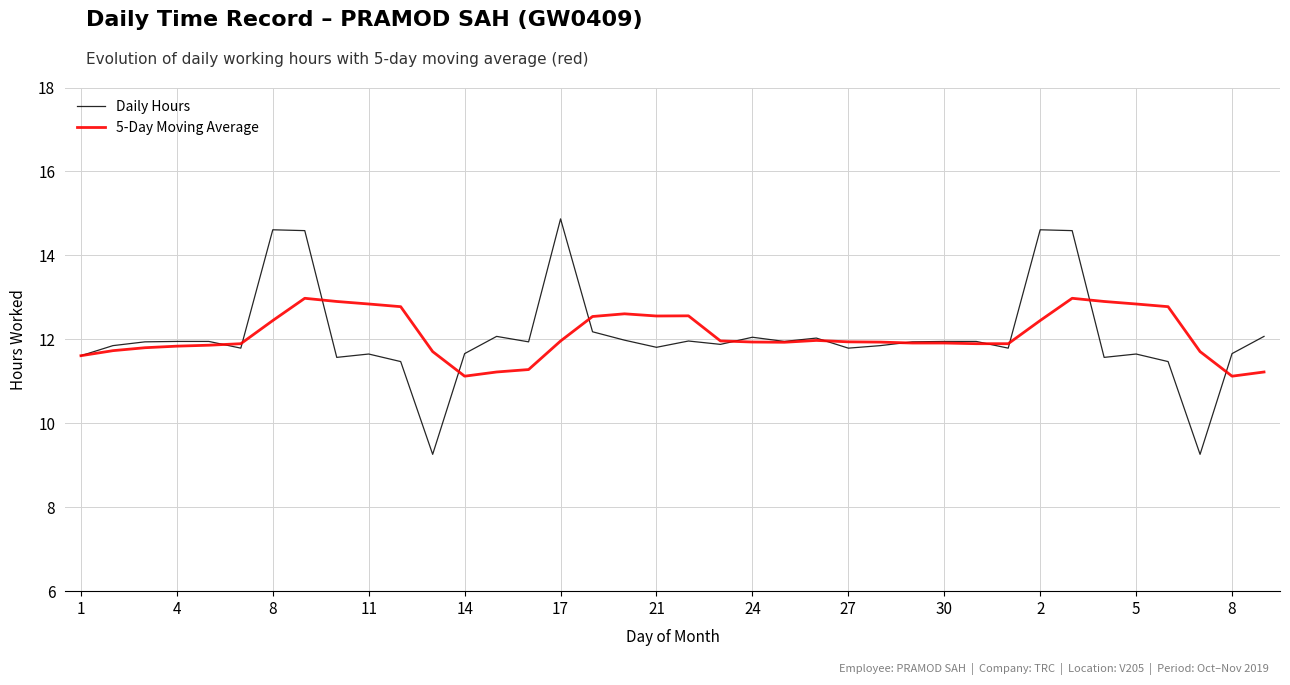

How many lines are shown in the chart?

2